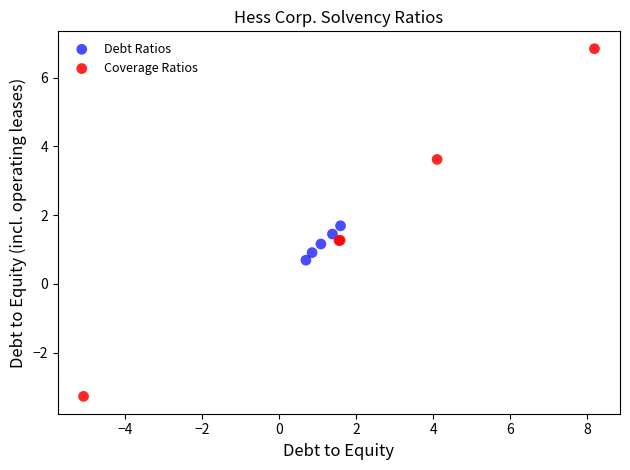

Which series has the largest Y range (max minus min)?

Coverage Ratios